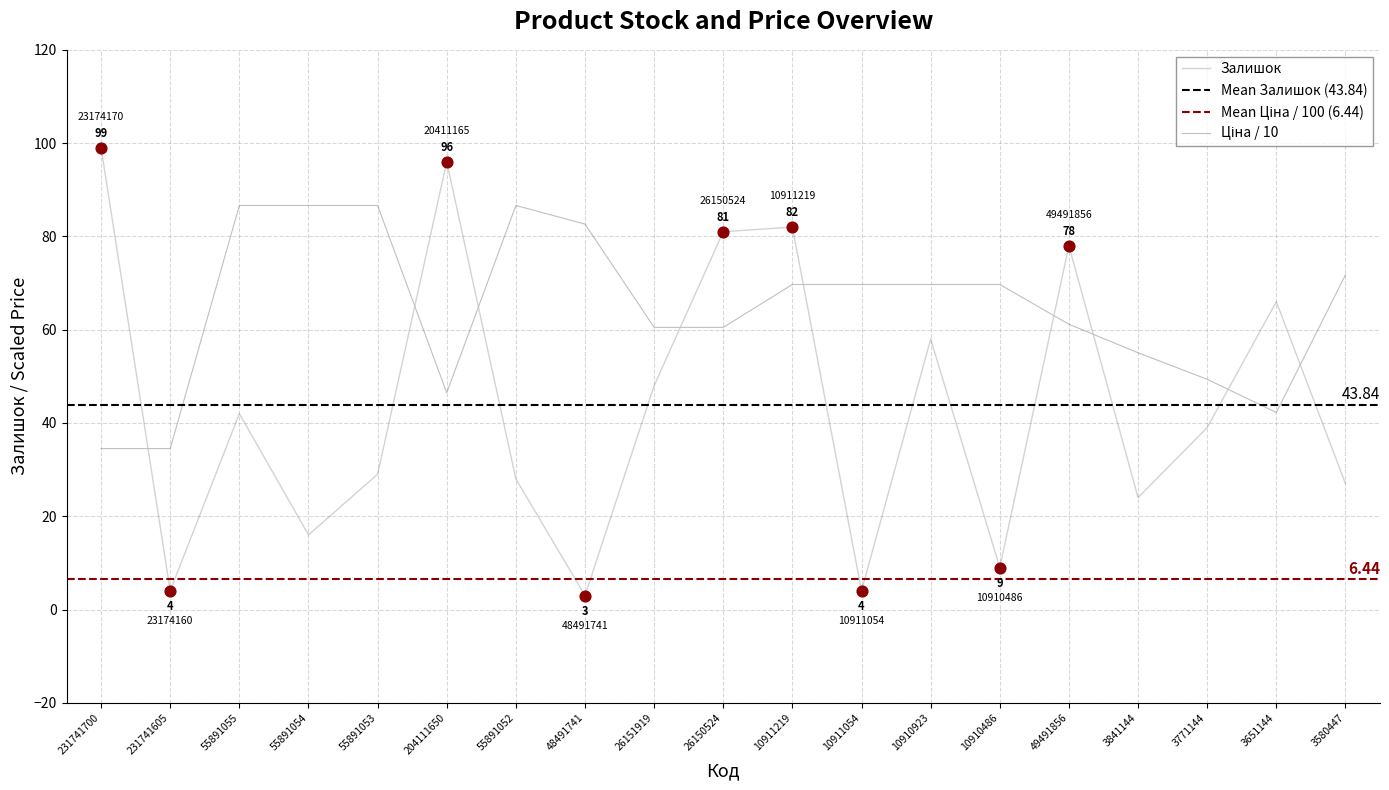

Which series has the largest total across all categories?

Ціна